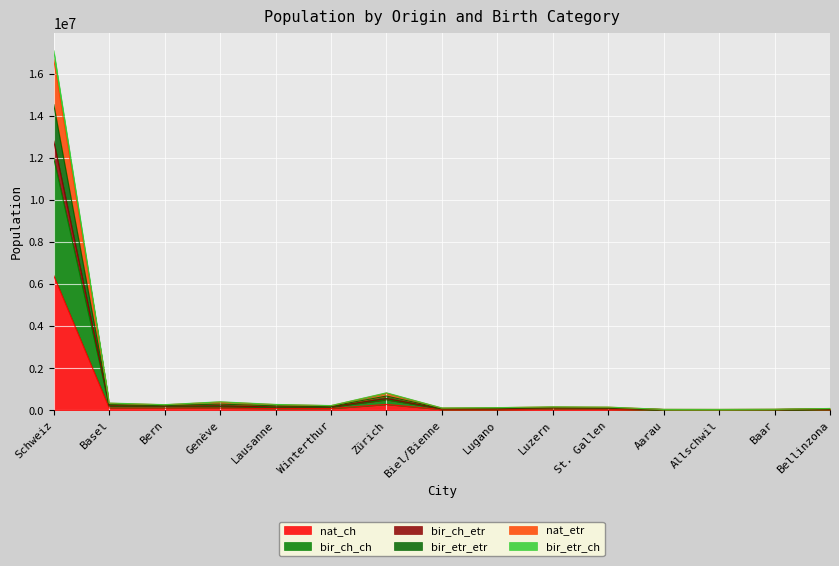

What are all the series names shown in the legend?

nat_ch, bir_ch_ch, bir_ch_etr, bir_etr_etr, nat_etr, bir_etr_ch